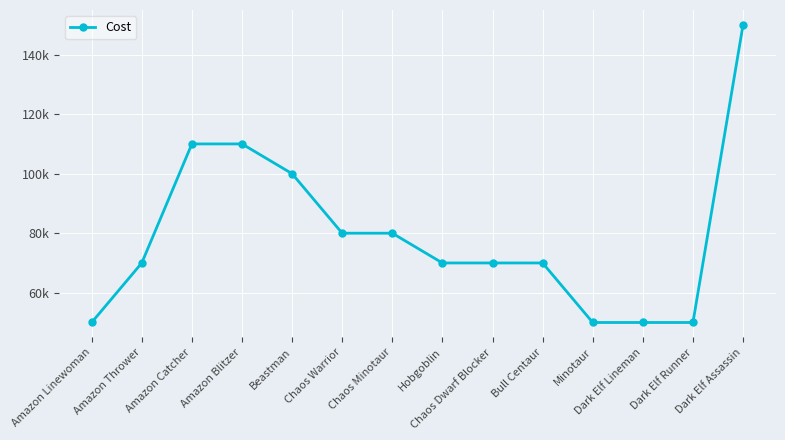

At which label does the data first exceed 70000?

Amazon Catcher